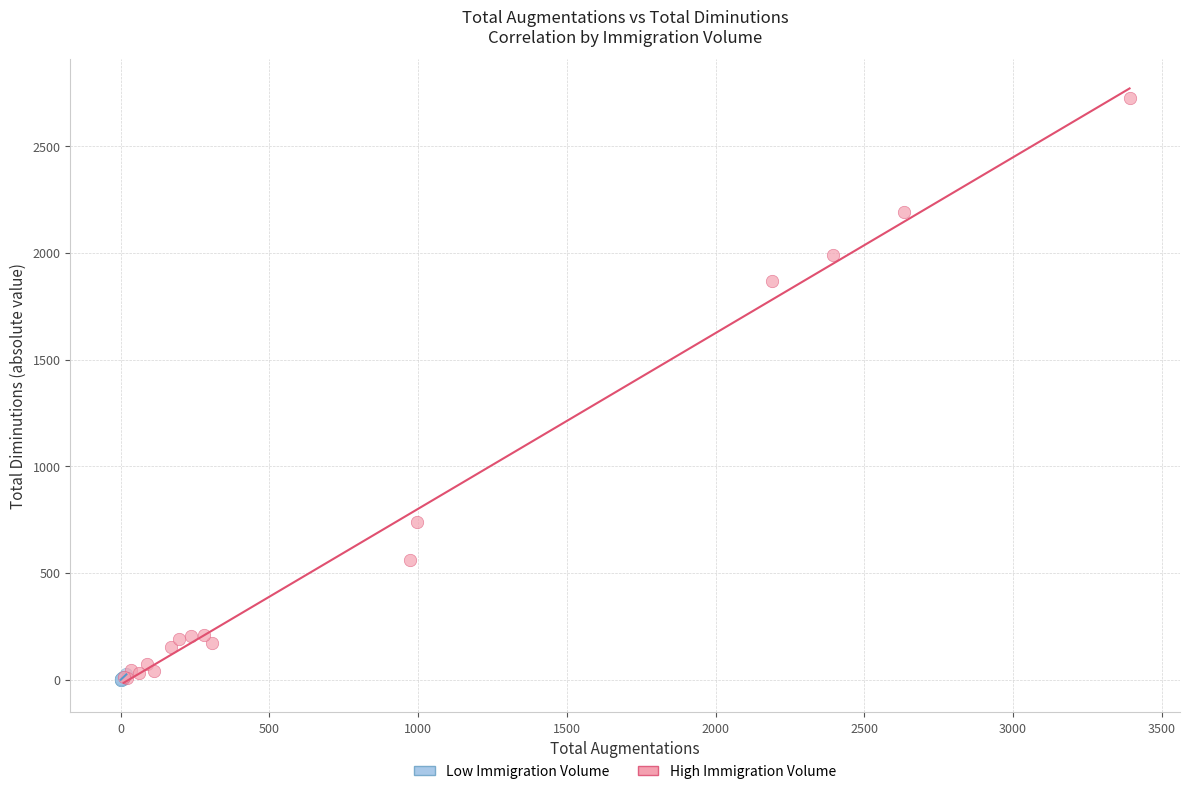

Which series reaches the maximum Y coordinate?

High Immigration Volume